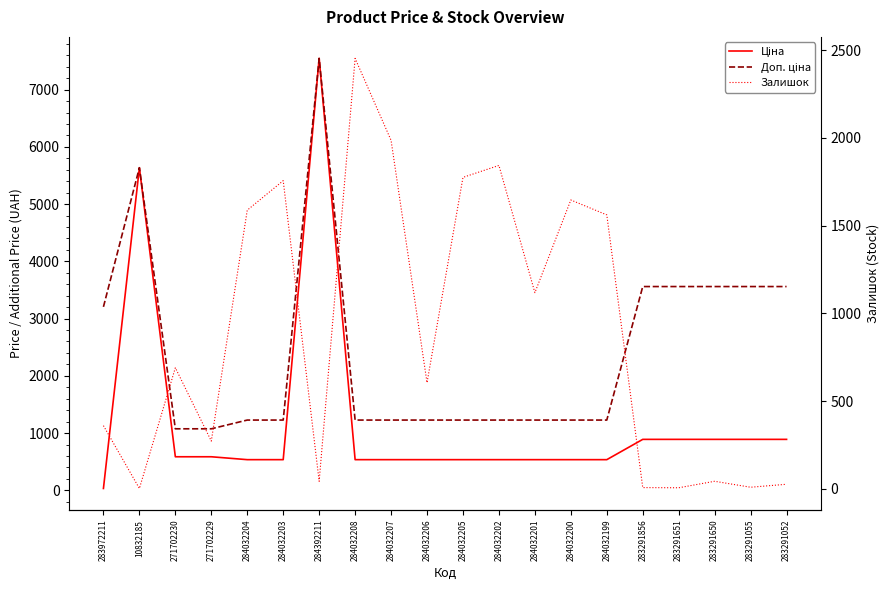

What is the total value across all series at 284032199?

3323.6